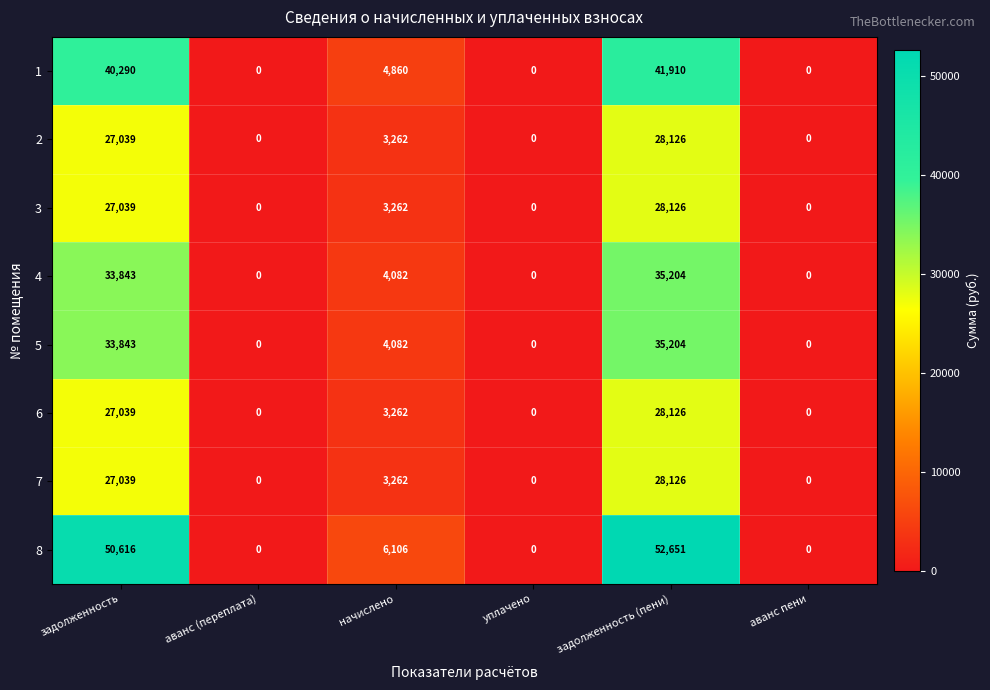

At which label does 5 reach its peak?

задолженность (пени)